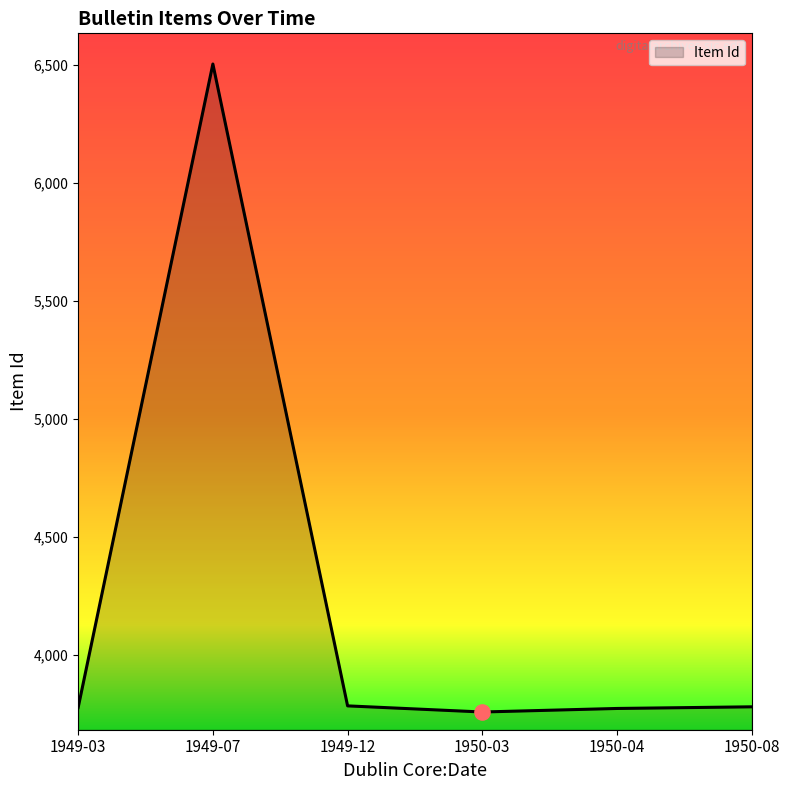

What is the change in value from 1949-07 to 1950-04?

-2733